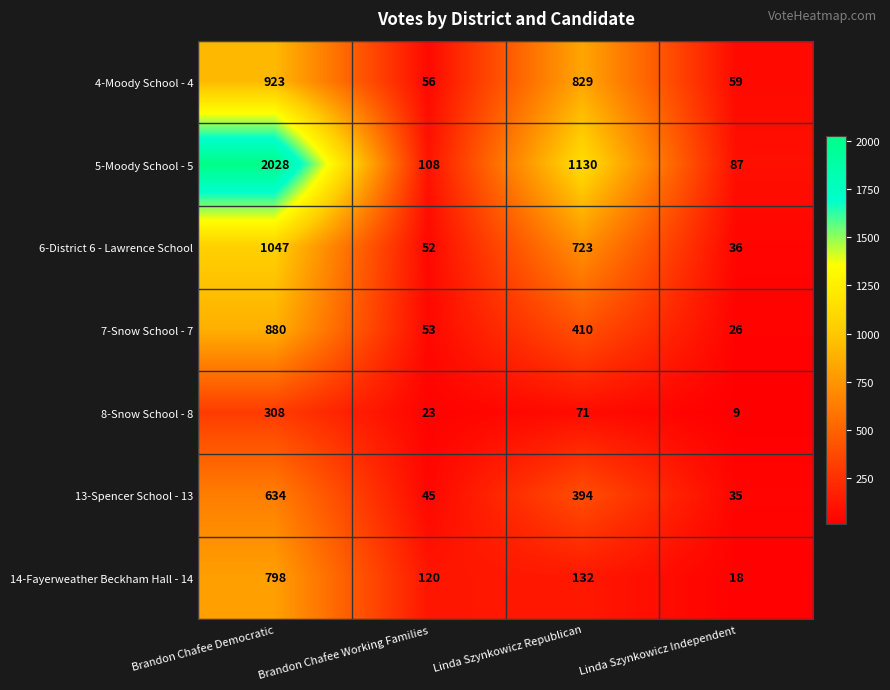

Is the value of 6-District 6 - Lawrence School at Linda Szynkowicz Republican greater than the value of 7-Snow School - 7 at Brandon Chafee Working Families?

Yes